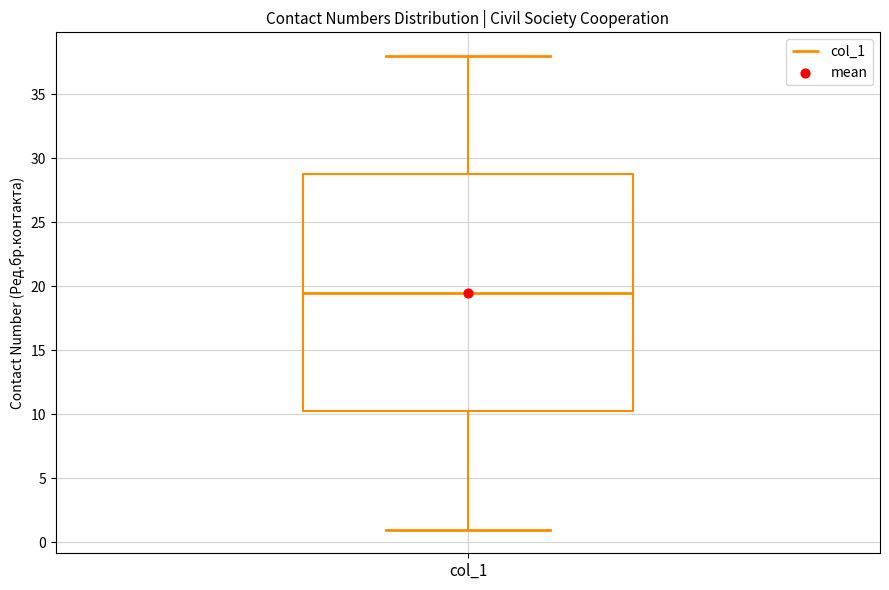

Read this box plot against the y-axis: the position of the median line, the range covered by the box, and the ends of both whiskers. The values are not printed on the chart, so give them approximately, as read against the axis.

median 19.5, box 10.5 to 29.0, whiskers 1.0 to 38.0